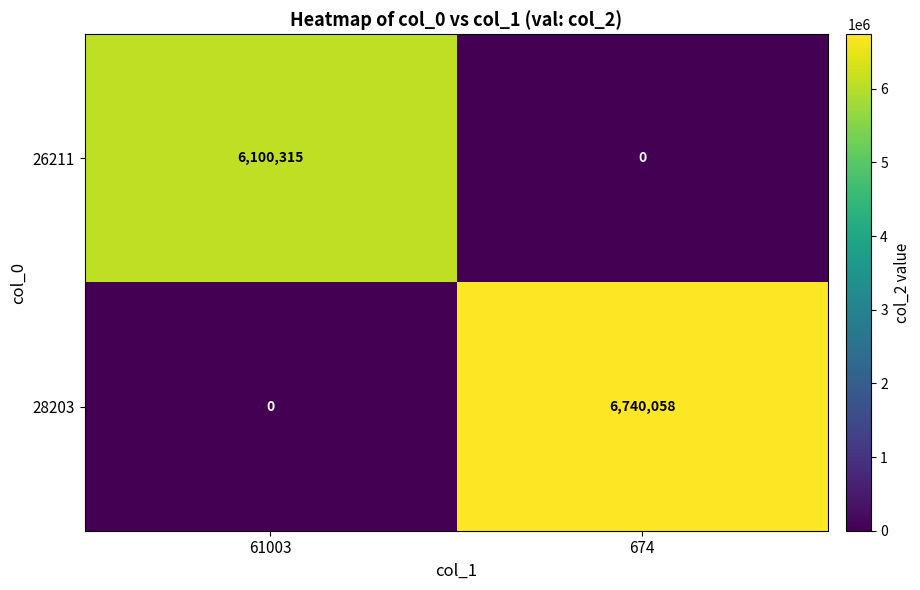

Which series has the widest spread of values?

28203